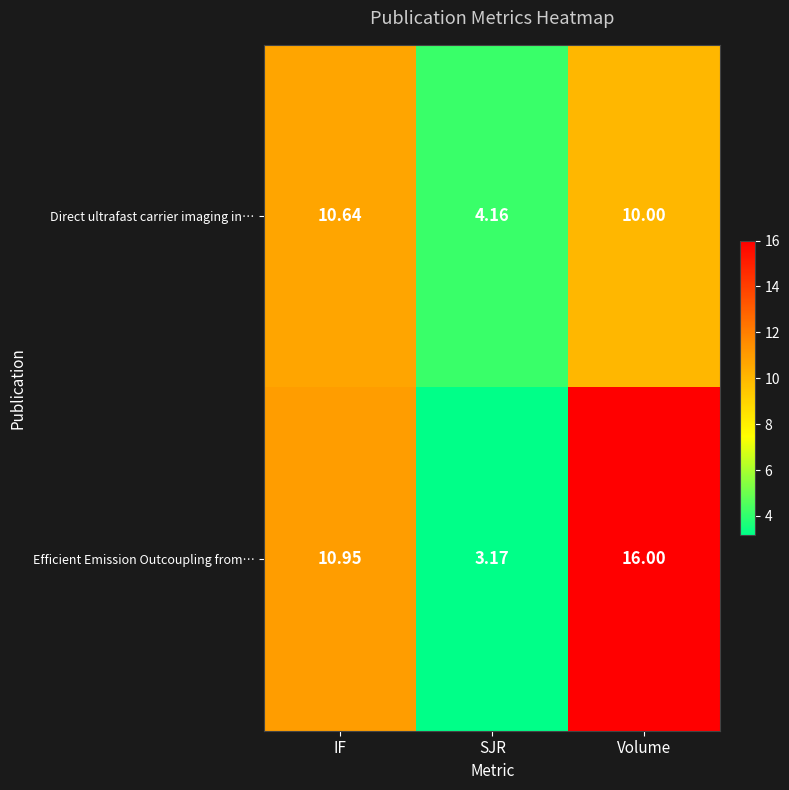

List the series in order of their peak value, lowest first.

Direct ultrafast carrier imaging in…, Efficient Emission Outcoupling from…